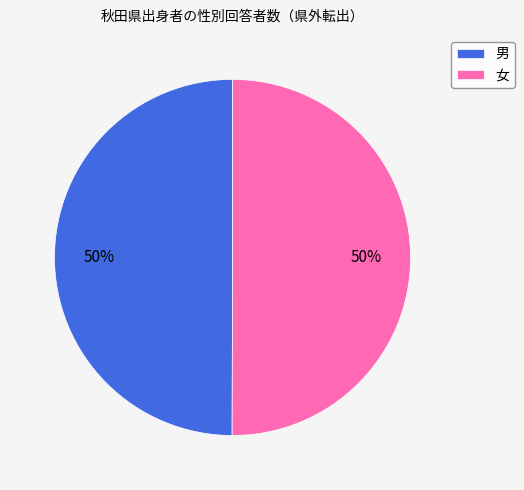

To the nearest percent, what percentage of the pie is 男?

50%